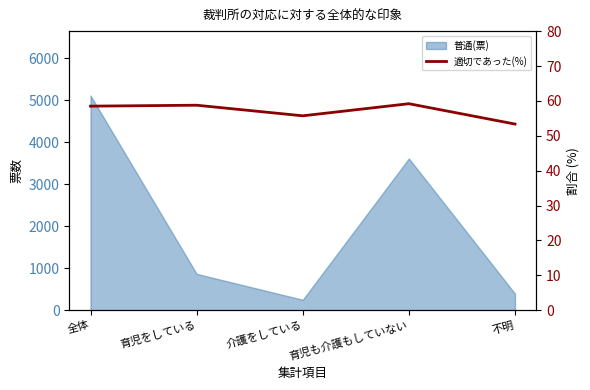

Where is the data nearest to the value 56?

介護をしている